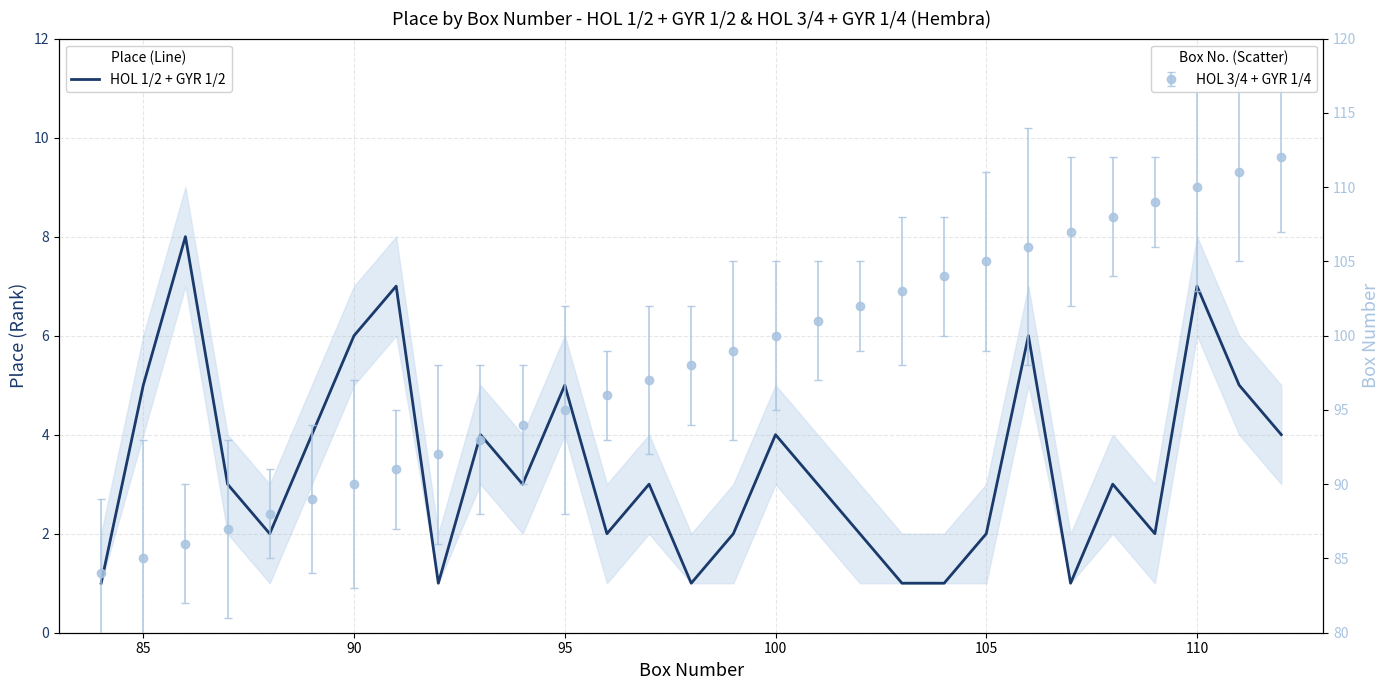

What is the greatest value displayed?

8